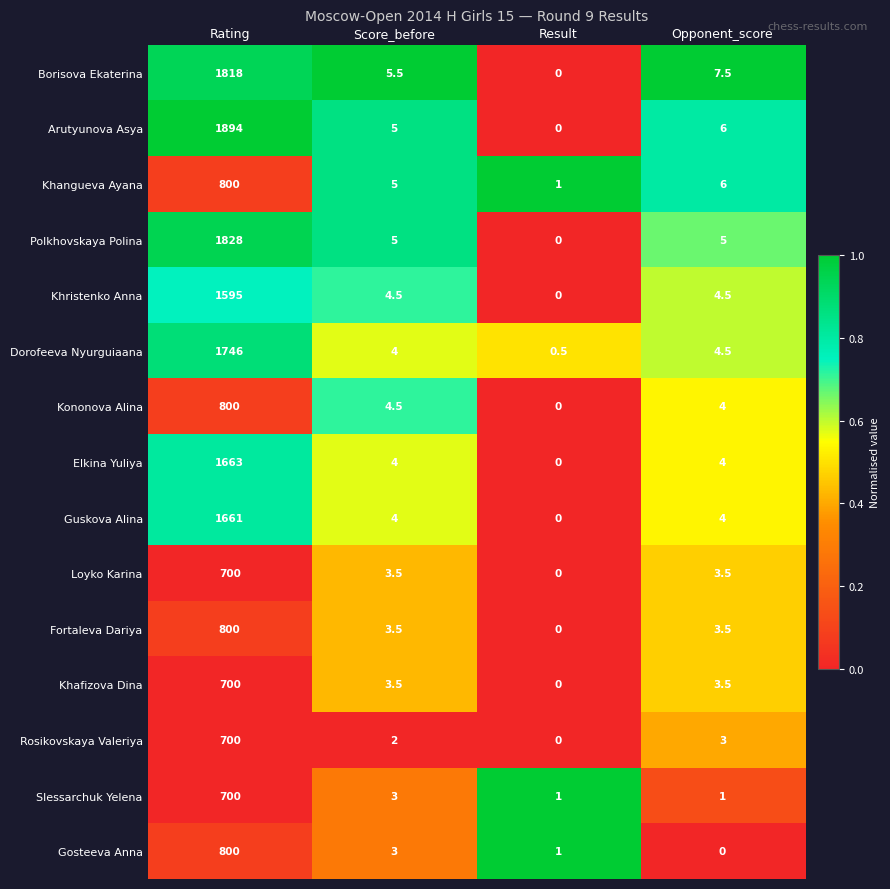

What is the difference between the maximum and minimum values in the Polkhovskaya Polina series?

1828.0